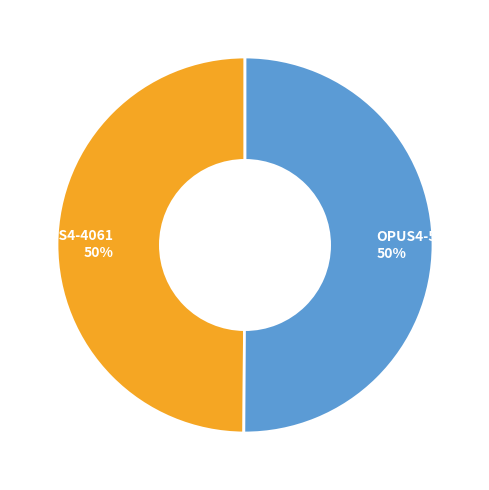

True or false: OPUS4-4061 accounts for 37% of the total.

False